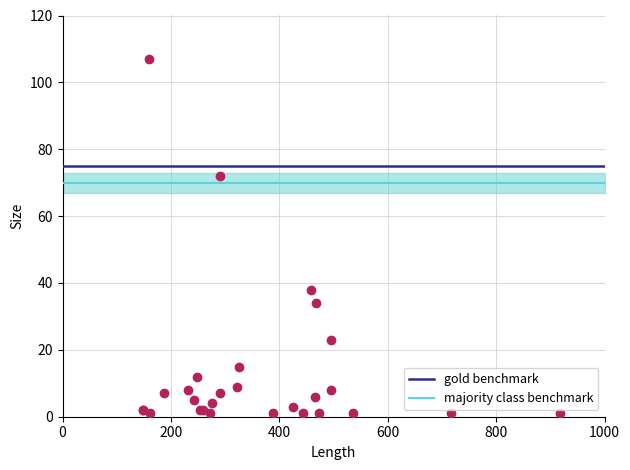

What Y value in the scatter plot is closest to 54?

38